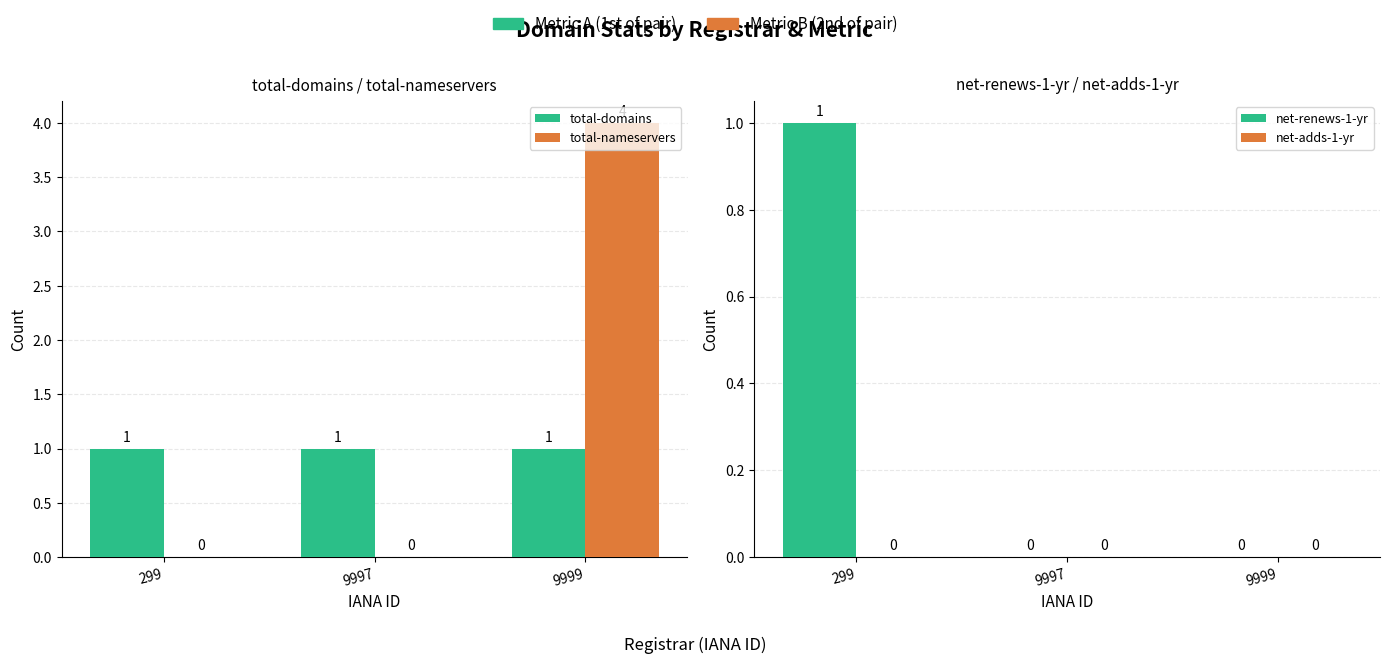

Rank the series at 9999 from lowest to highest value.

net-renews-1-yr, net-adds-1-yr, total-domains, total-nameservers